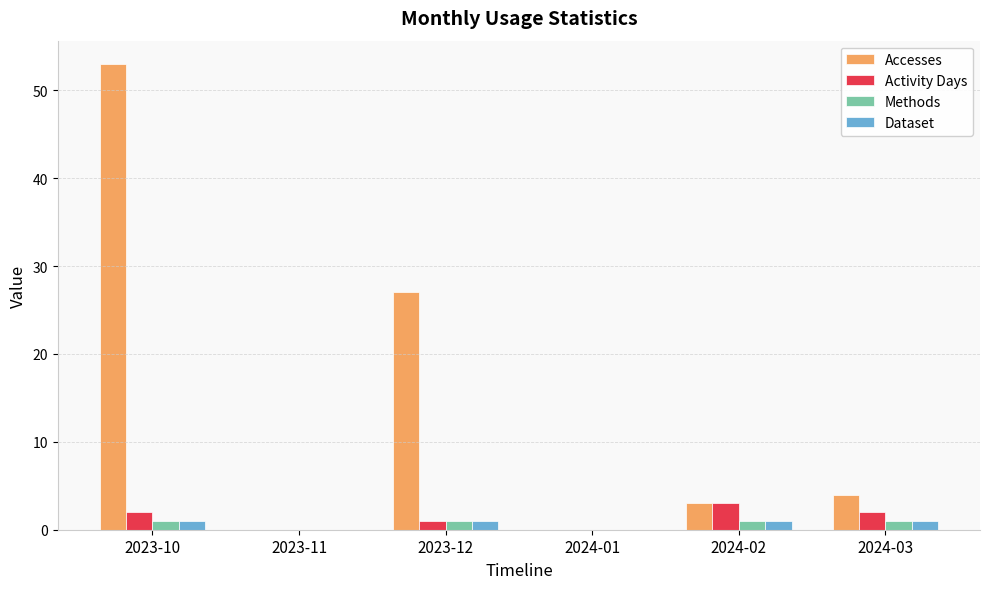

Which series has the largest total across all categories?

Accesses